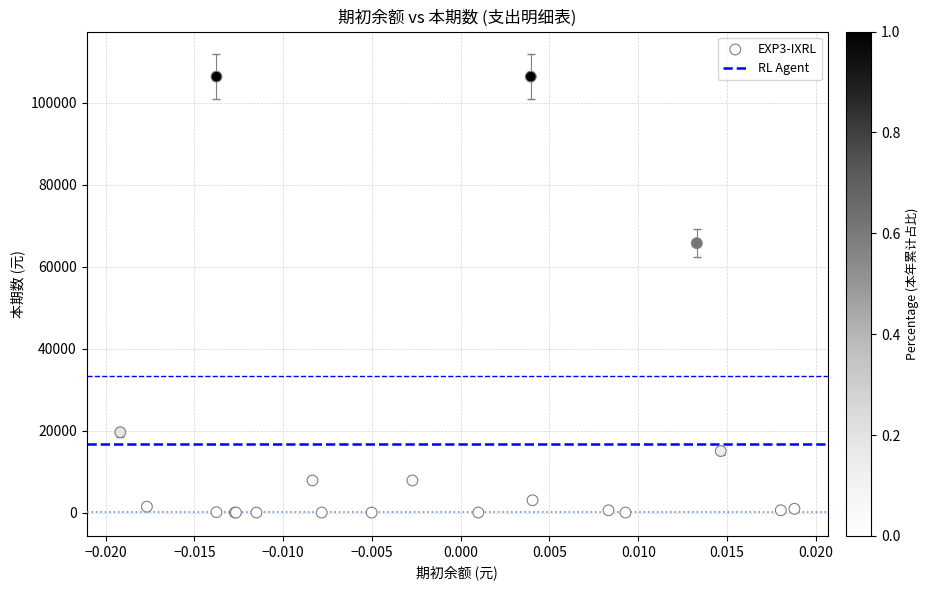

What Y value in the scatter plot is closest to 53156?

65692.8